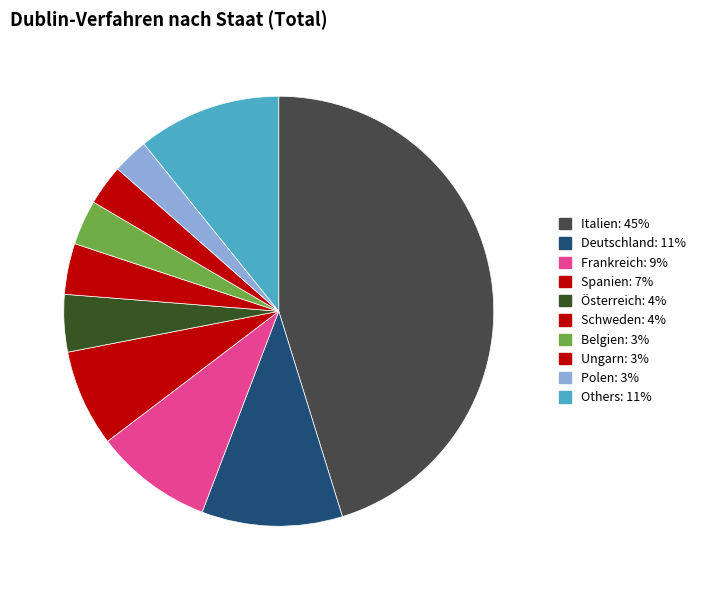

Does any single category account for the majority?

No